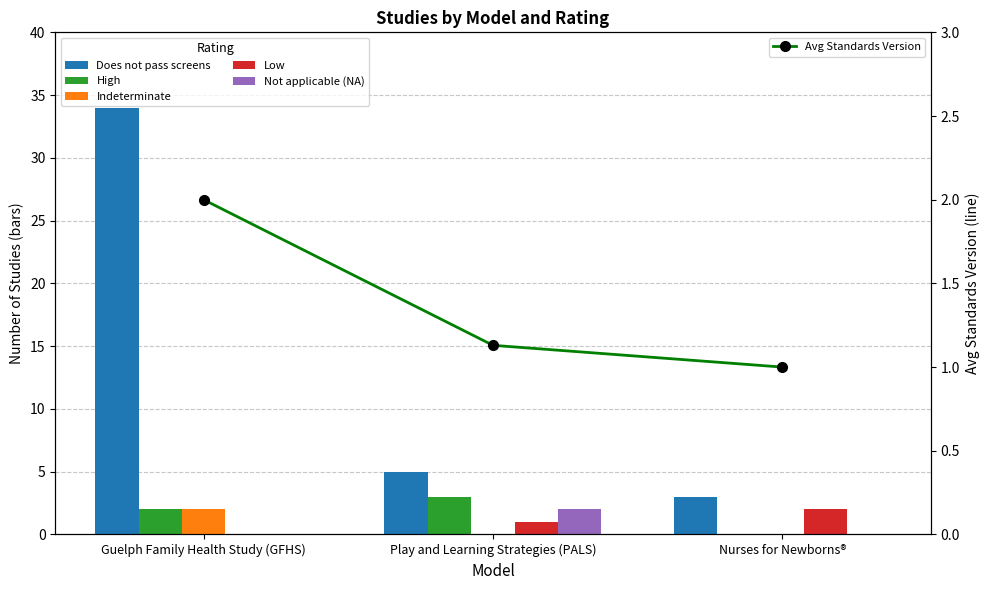

Which series changed the most between Guelph Family Health Study (GFHS) and Nurses for Newborns®?

Does not pass screens